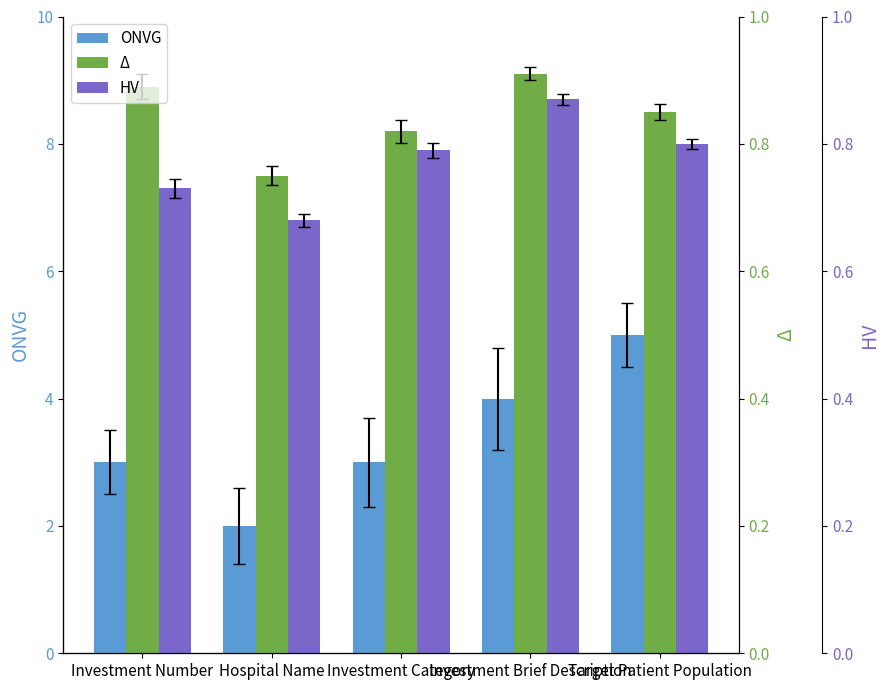

Reading right to left, transcribe all the data shown in this chart.

ONVG: Target Patient Population=5.0	Investment Brief Description=4.0	Investment Category=3.0	Hospital Name=2.0	Investment Number=3.0
Δ: Target Patient Population=8.5	Investment Brief Description=9.1	Investment Category=8.2	Hospital Name=7.5	Investment Number=8.9
HV: Target Patient Population=8.0	Investment Brief Description=8.7	Investment Category=7.9	Hospital Name=6.8	Investment Number=7.3